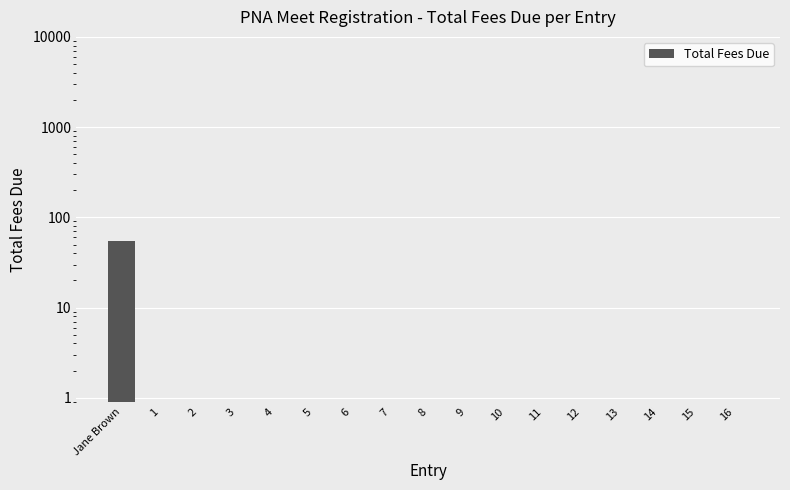

What position from the left is 13?

14